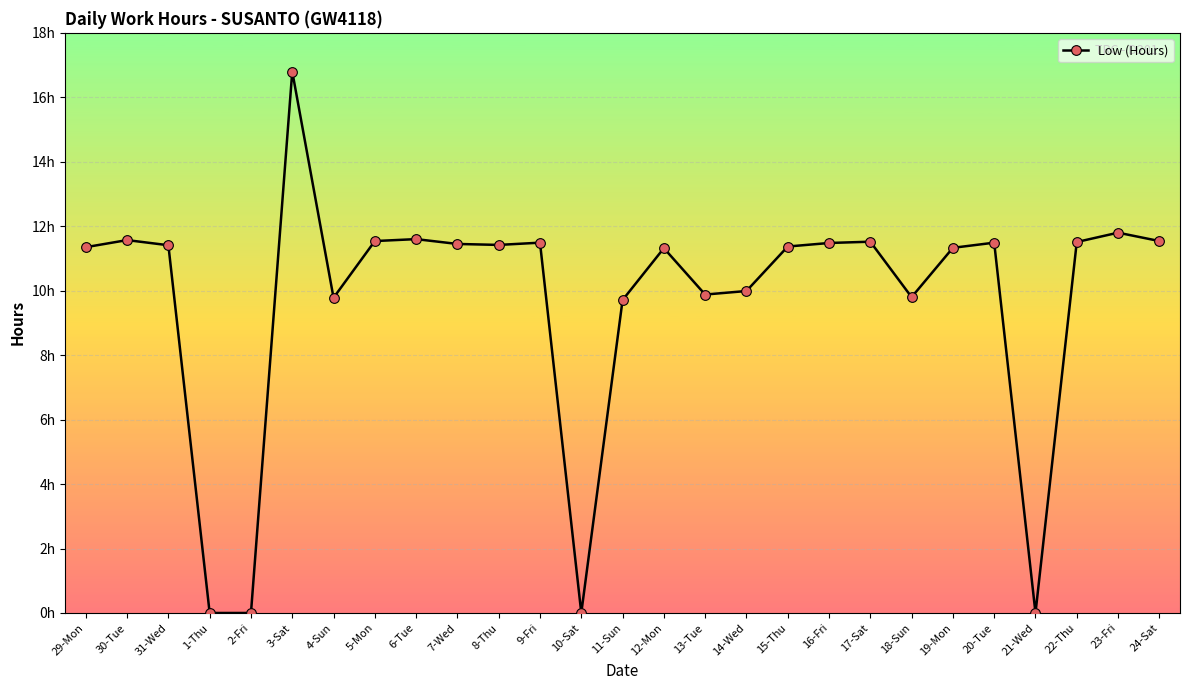

Is this an area chart (filled region under the line)?

No